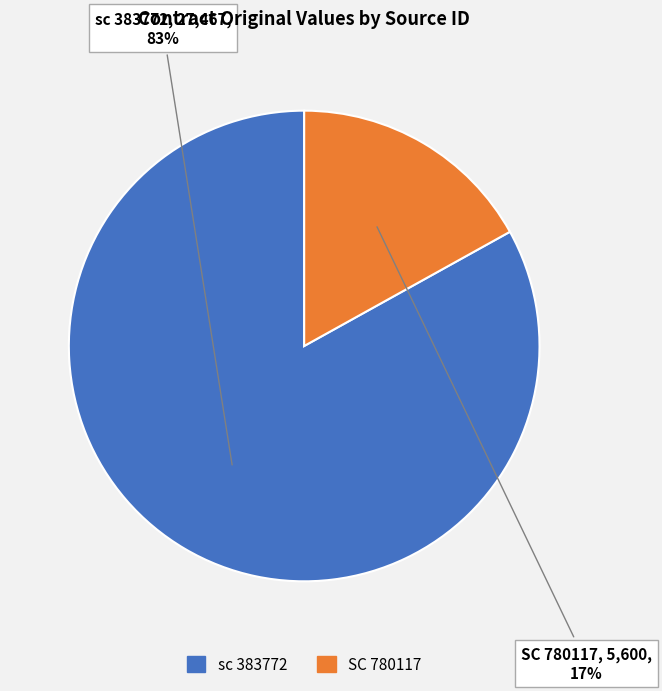

What is the smallest slice in the pie chart?

SC 780117